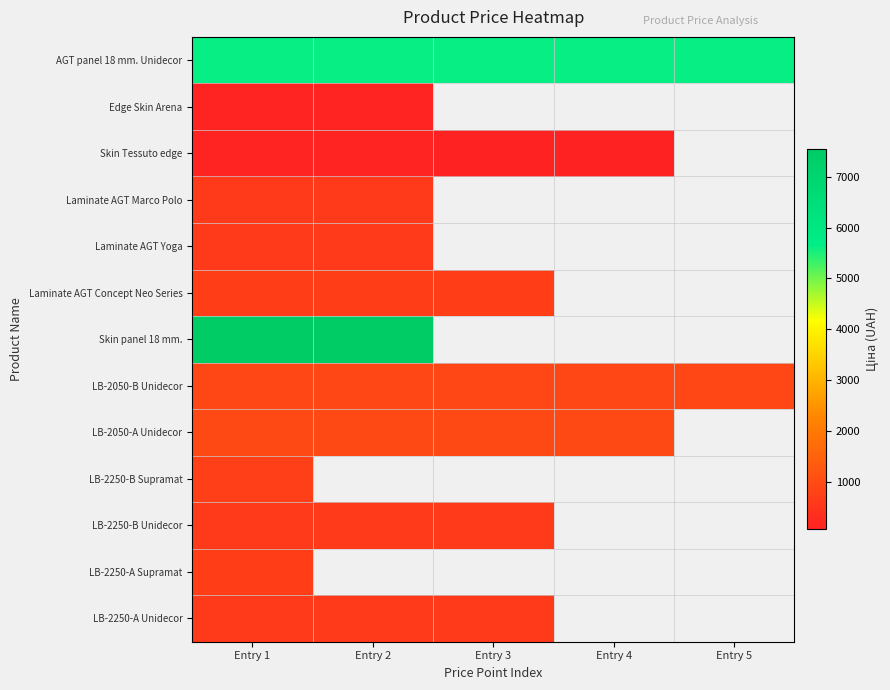

What is the lowest value of the LB-2250-B Unidecor series?

602.1